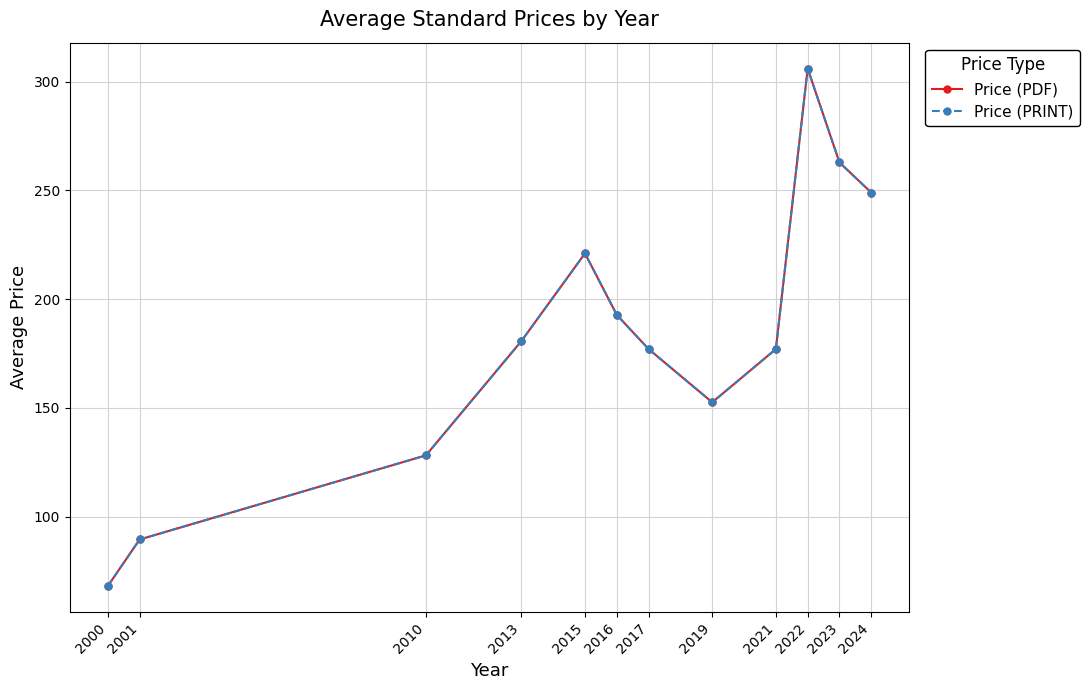

Is this an area chart (filled region under the line)?

No